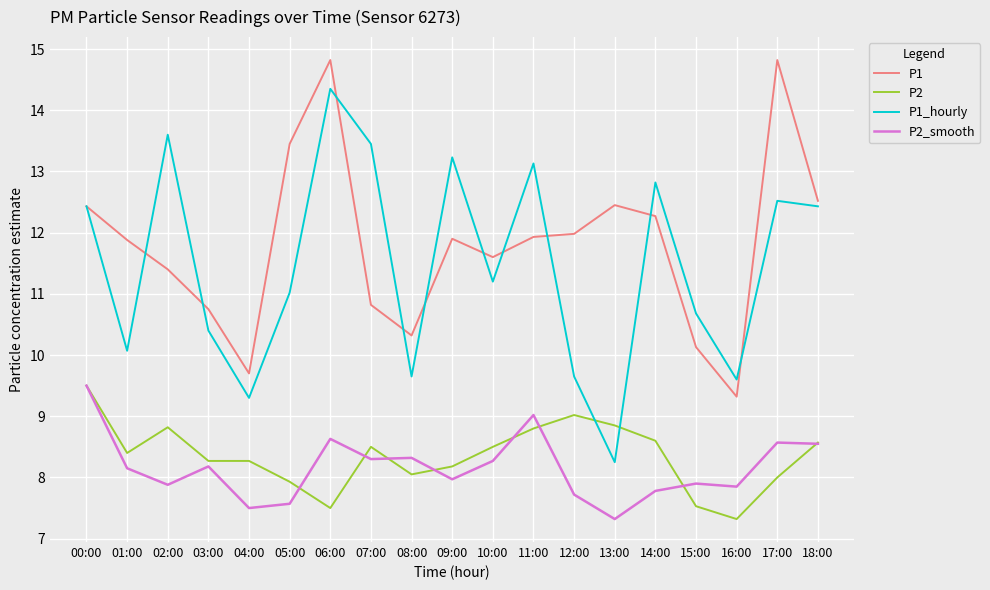

What is the lowest value of the P2_smooth series?

7.3